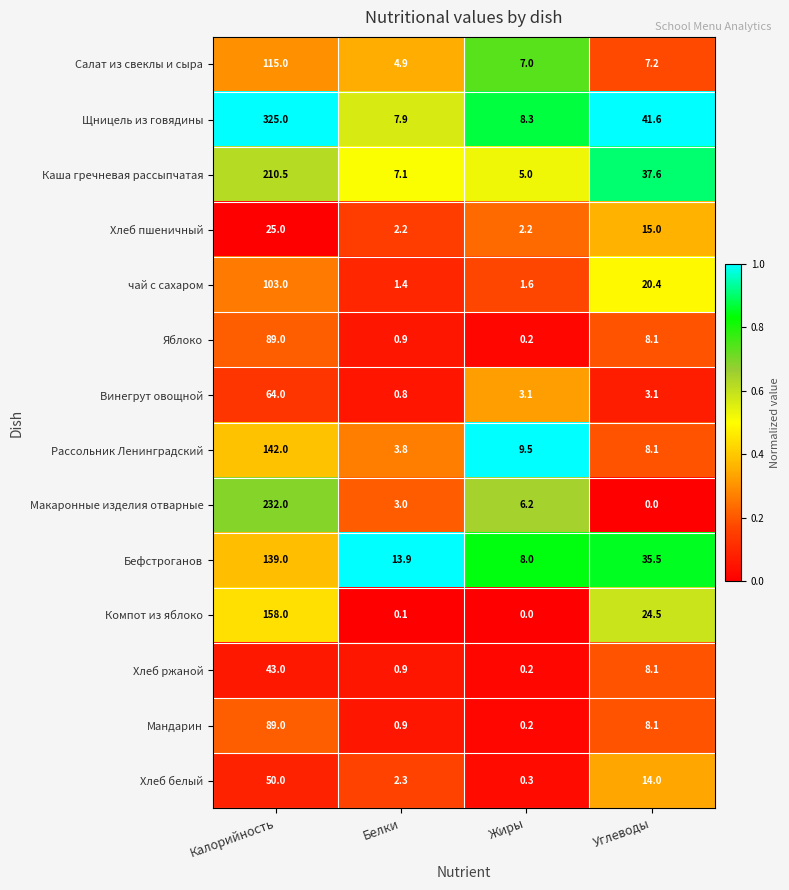

What value does the Компот из яблоко series have at Углеводы?

24.5